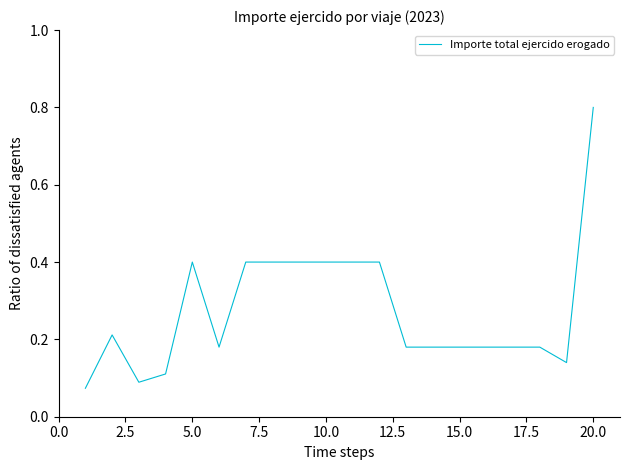

What is the maximum value shown in the chart?

0.8